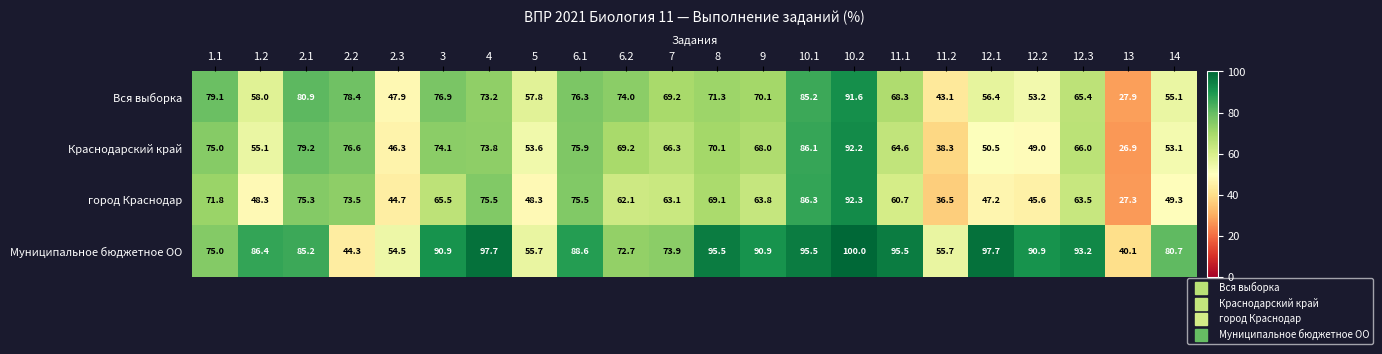

Read the Муниципальное бюджетное ОО value at 11.1.

95.5